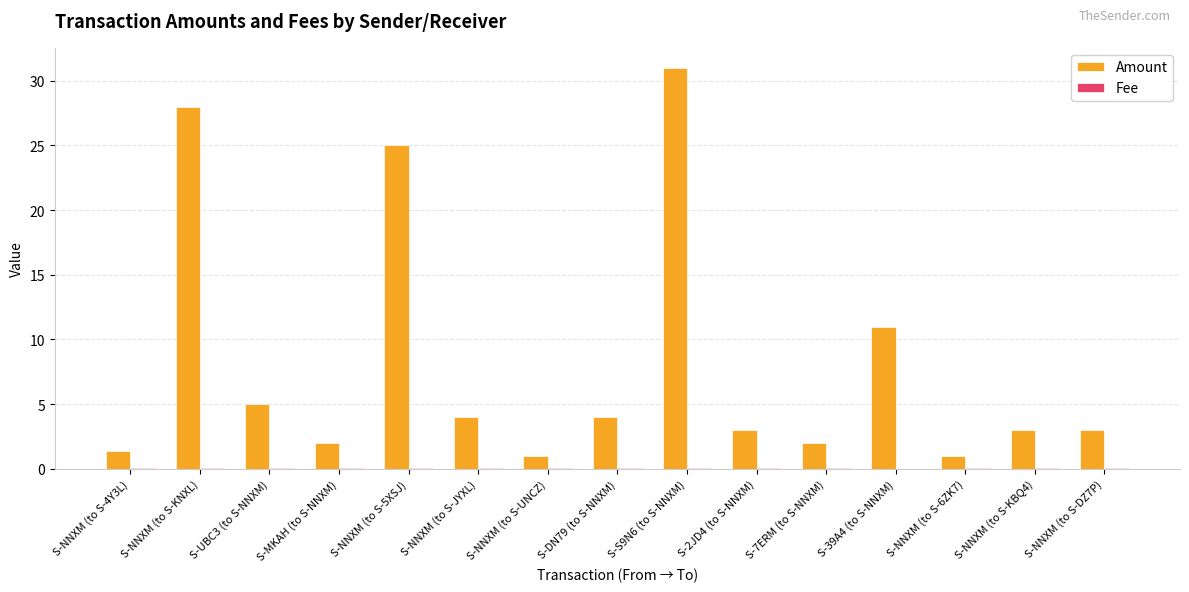

What is the sum of all Amount values?

124.4